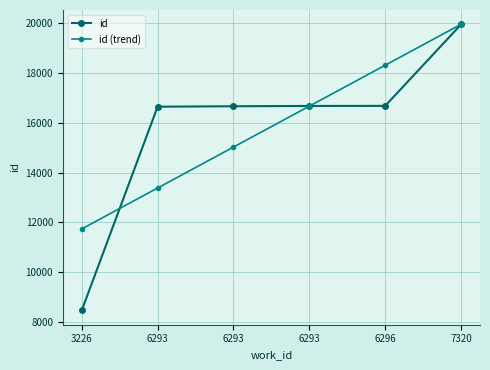

What is the difference between the highest and lowest values at 6296?

1631.3